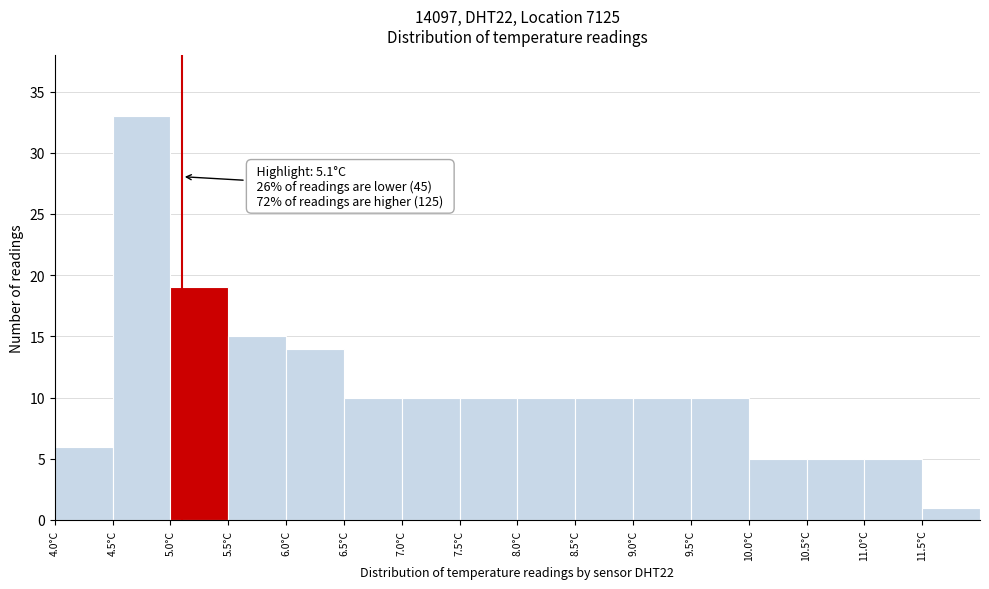

Over which range of the x-axis is the bar tallest?

4.5 to 5.0